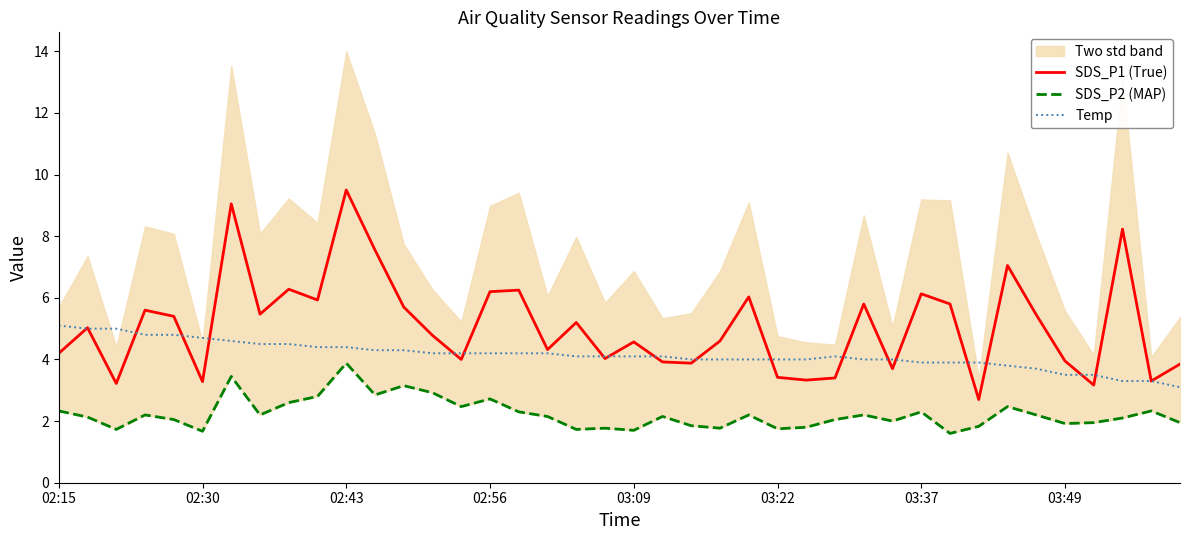

True or false: Temp and SDS_P2 (MAP) intersect in this chart.

False